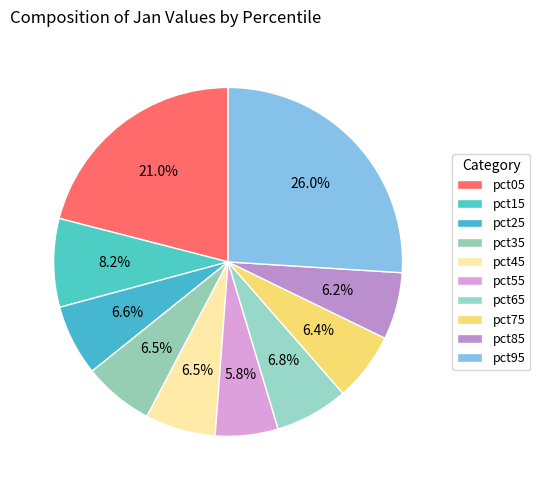

Count the number of slices in the pie.

10